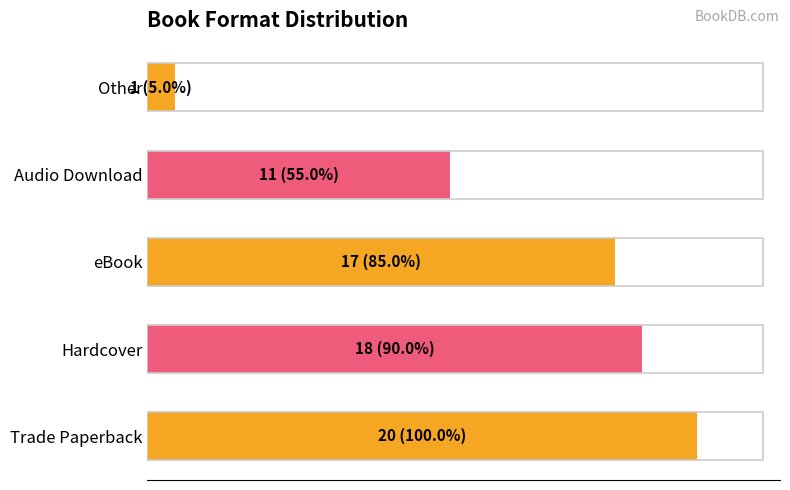

How many values exceed 17?

2